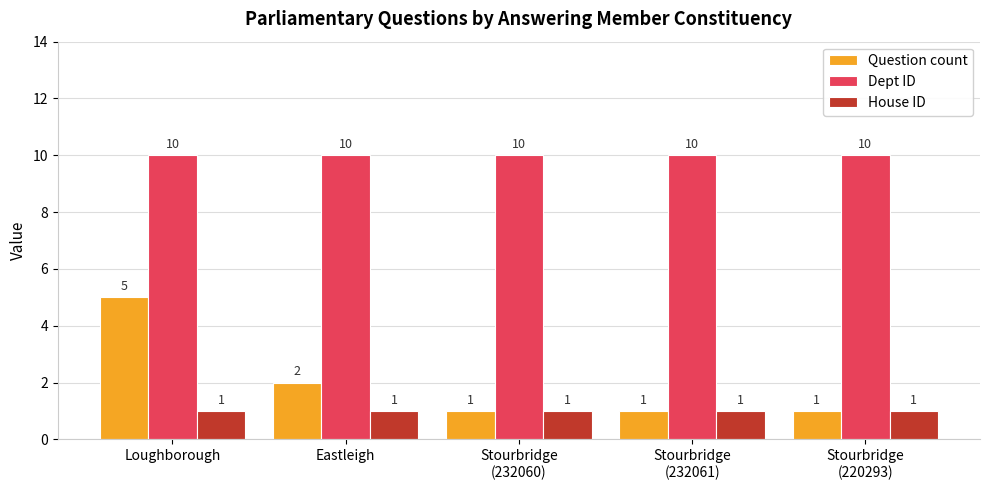

The value of House ID at Loughborough is 1. True or false?

True